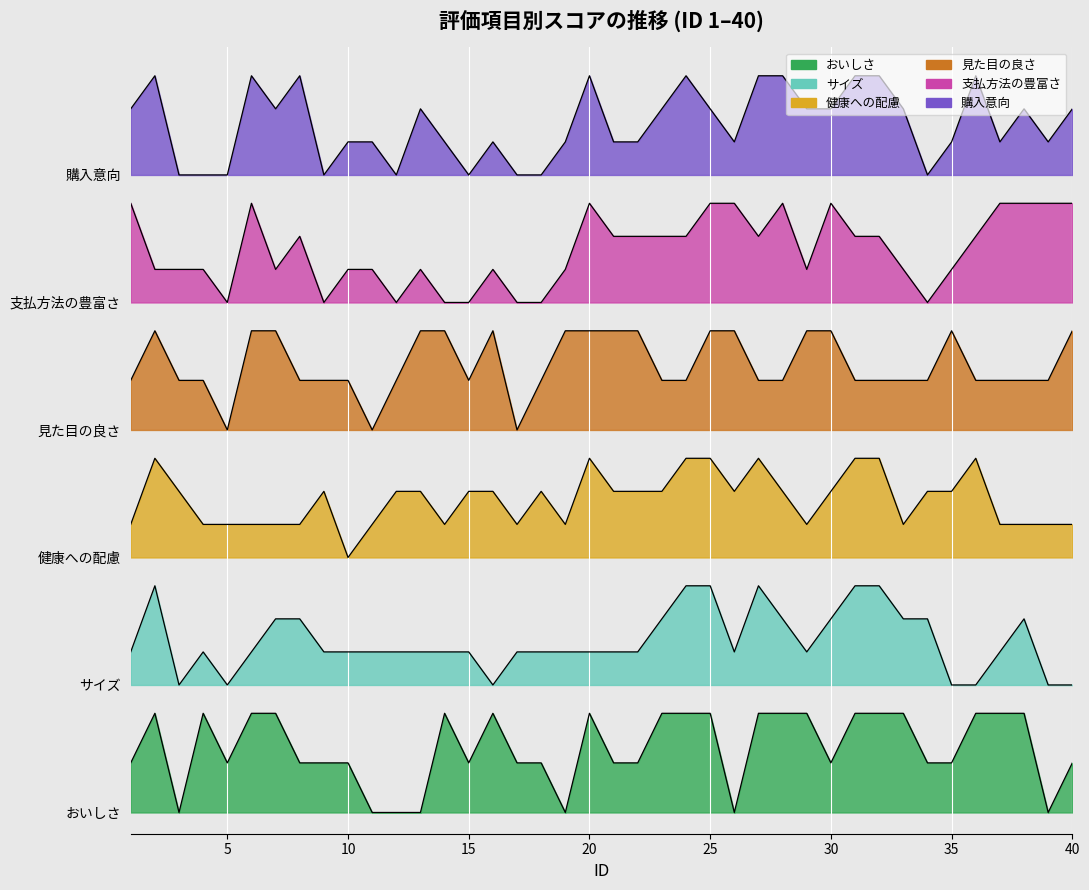

The value of 購入意向 at 28 is 18.2. True or false?

False